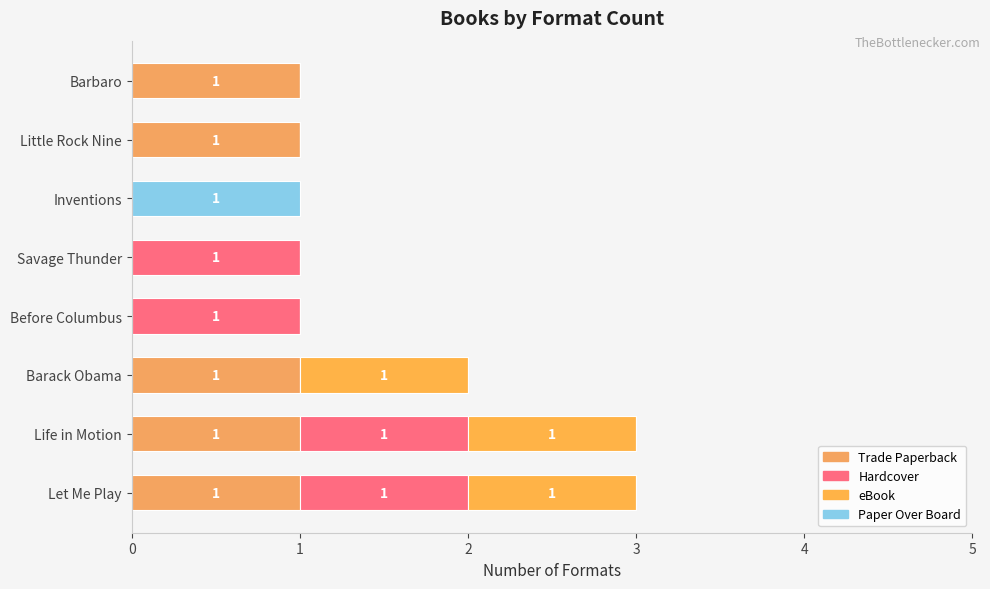

Count the number of data series in this chart.

4